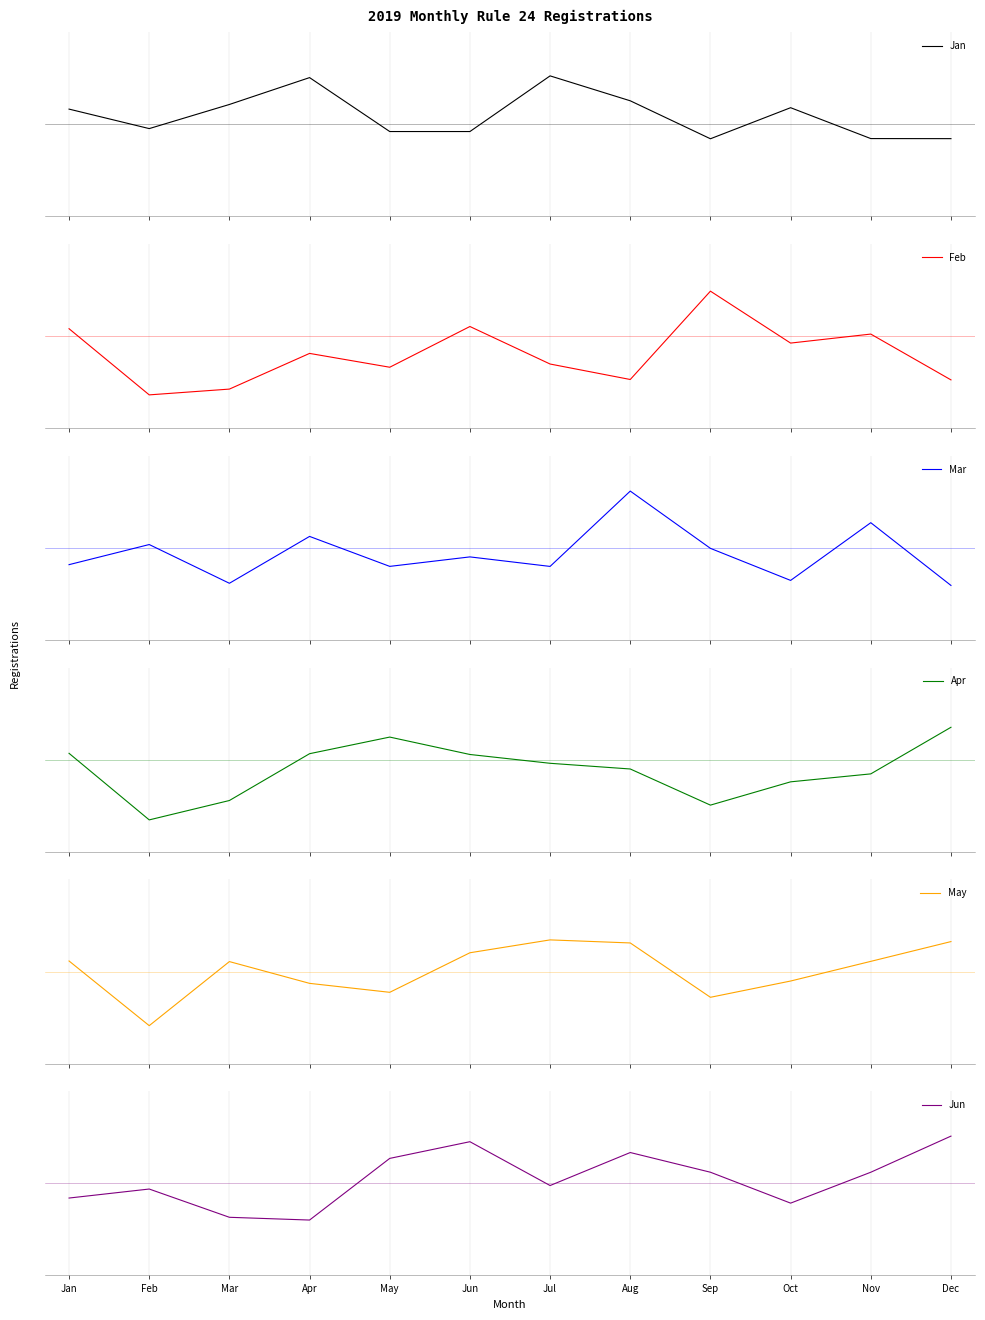

Reading right to left, list all the values displayed in this chart.

Jan: -0.0	-0.0	0.0	-0.0	0.1	0.1	-0.0	-0.0	0.1	0.1	-0.0	0.0
Feb: -0.1	0.0	-0.0	0.1	-0.1	-0.0	0.0	-0.1	-0.0	-0.1	-0.1	0.0
Mar: -0.1	0.0	-0.1	-0.0	0.1	-0.0	-0.0	-0.0	0.0	-0.1	0.0	-0.0
Apr: 0.0	-0.0	-0.0	-0.1	-0.0	-0.0	0.0	0.0	0.0	-0.1	-0.1	0.0
May: 0.1	0.0	-0.0	-0.1	0.1	0.1	0.0	-0.0	-0.0	0.0	-0.1	0.0
Jun: 0.1	0.0	-0.0	0.0	0.1	-0.0	0.1	0.0	-0.1	-0.1	-0.0	-0.0